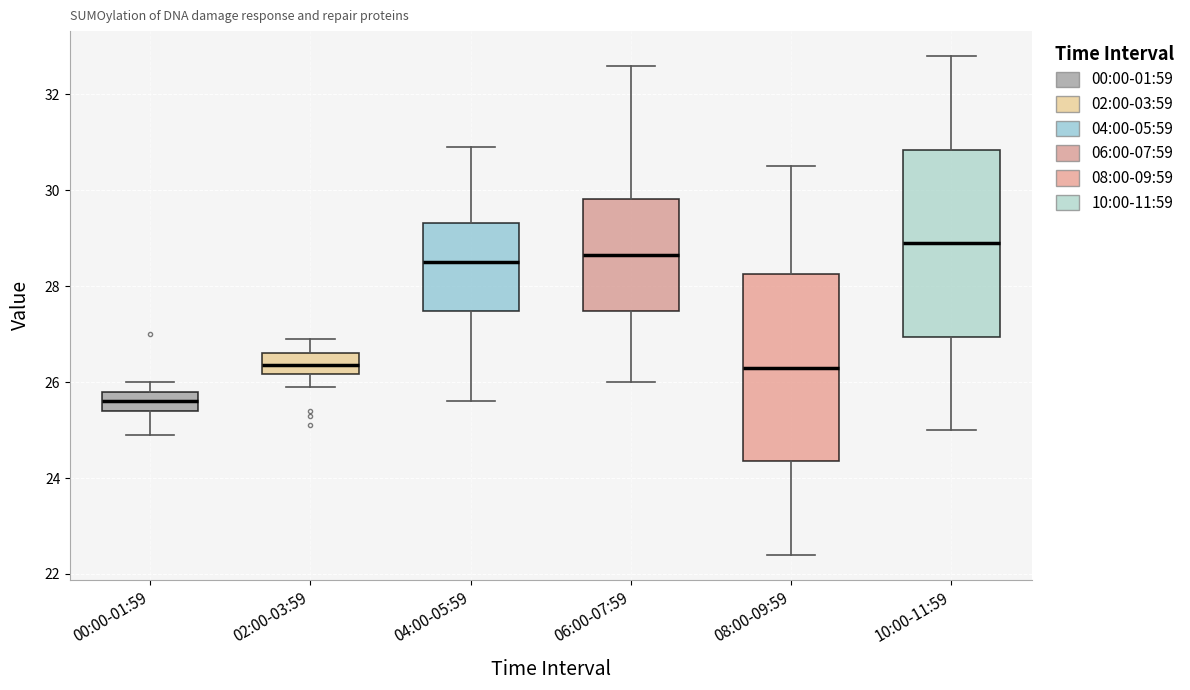

Reading left to right, read every box against the y-axis: the position of its median line, the range the box covers, and the ends of its whiskers. The values are not printed on the chart, so give them approximately, as read against the axis.

00:00-01:59: median 25.6, box 25.4 to 25.8, whiskers 25.0 to 26.0
02:00-03:59: median 26.4, box 26.2 to 26.6, whiskers 26.0 to 27.0
04:00-05:59: median 28.6, box 27.4 to 29.4, whiskers 25.6 to 31.0
06:00-07:59: median 28.6, box 27.4 to 29.8, whiskers 26.0 to 32.6
08:00-09:59: median 26.4, box 24.4 to 28.2, whiskers 22.4 to 30.6
10:00-11:59: median 29.0, box 27.0 to 30.8, whiskers 25.0 to 32.8